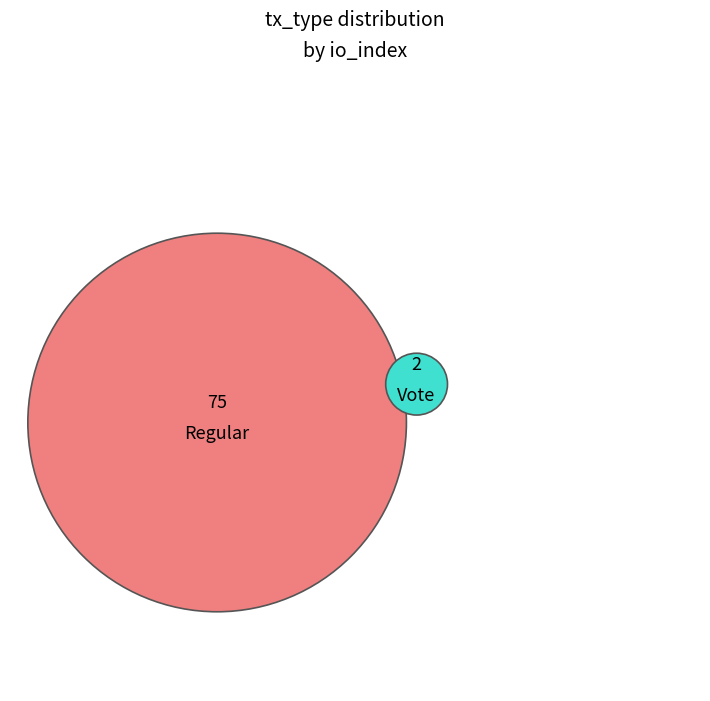

Count the number of slices in the pie.

2